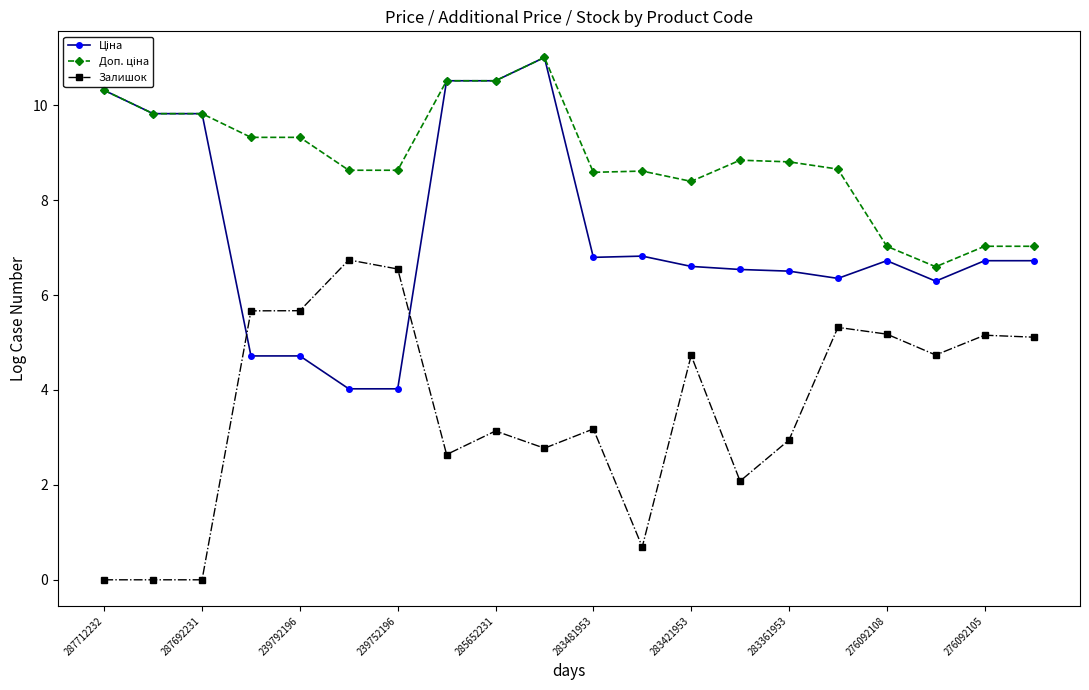

Is this an area chart (filled region under the line)?

No